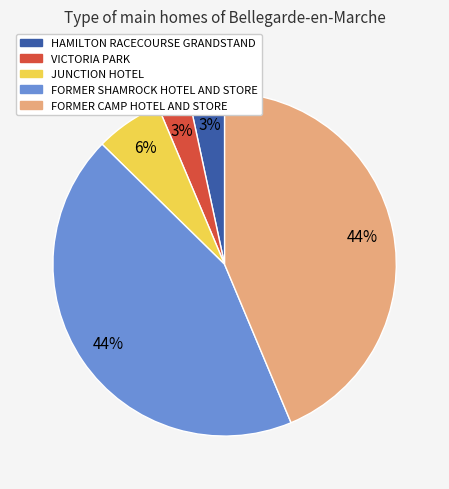

Is the sum of FORMER SHAMROCK HOTEL AND STORE and HAMILTON RACECOURSE GRANDSTAND greater than half?

No